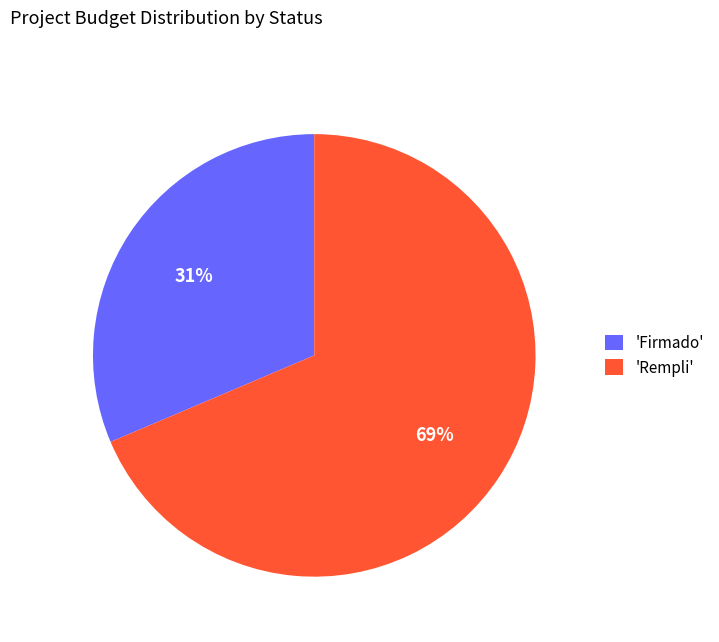

Do 'Rempli' and 'Firmado' together represent more than half of the pie?

Yes